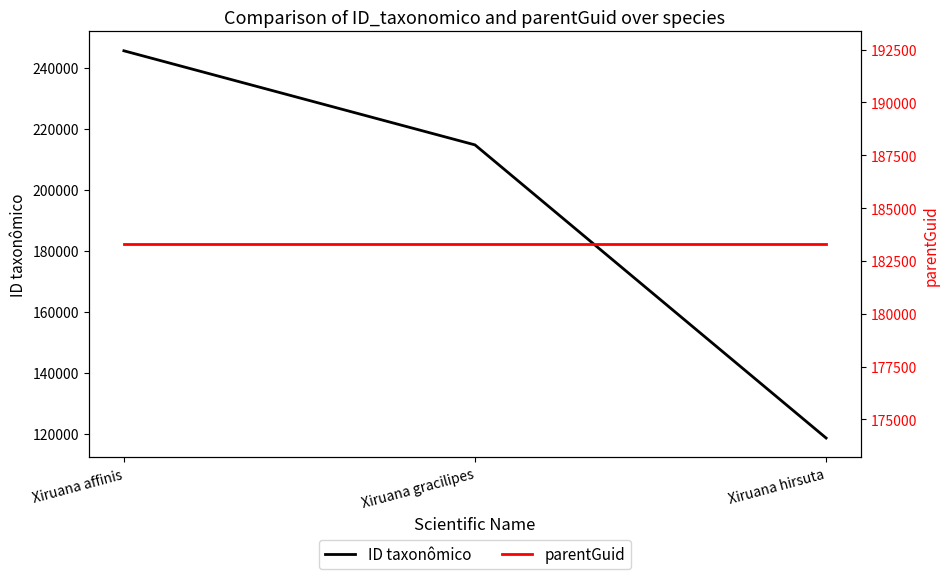

True or false: parentGuid has a value of 109098 at Xiruana affinis.

False